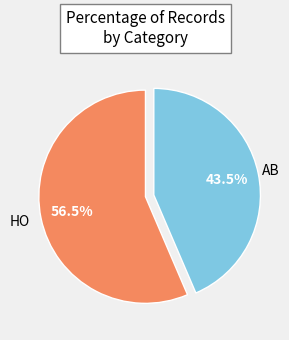

Is there a majority slice in this chart?

Yes